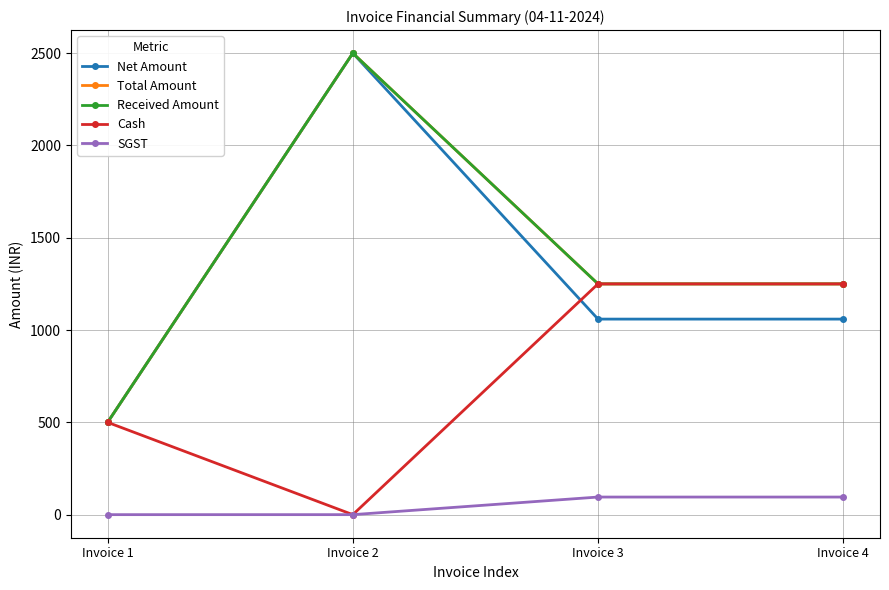

True or false: Total Amount has more than 1 interior local peaks.

False